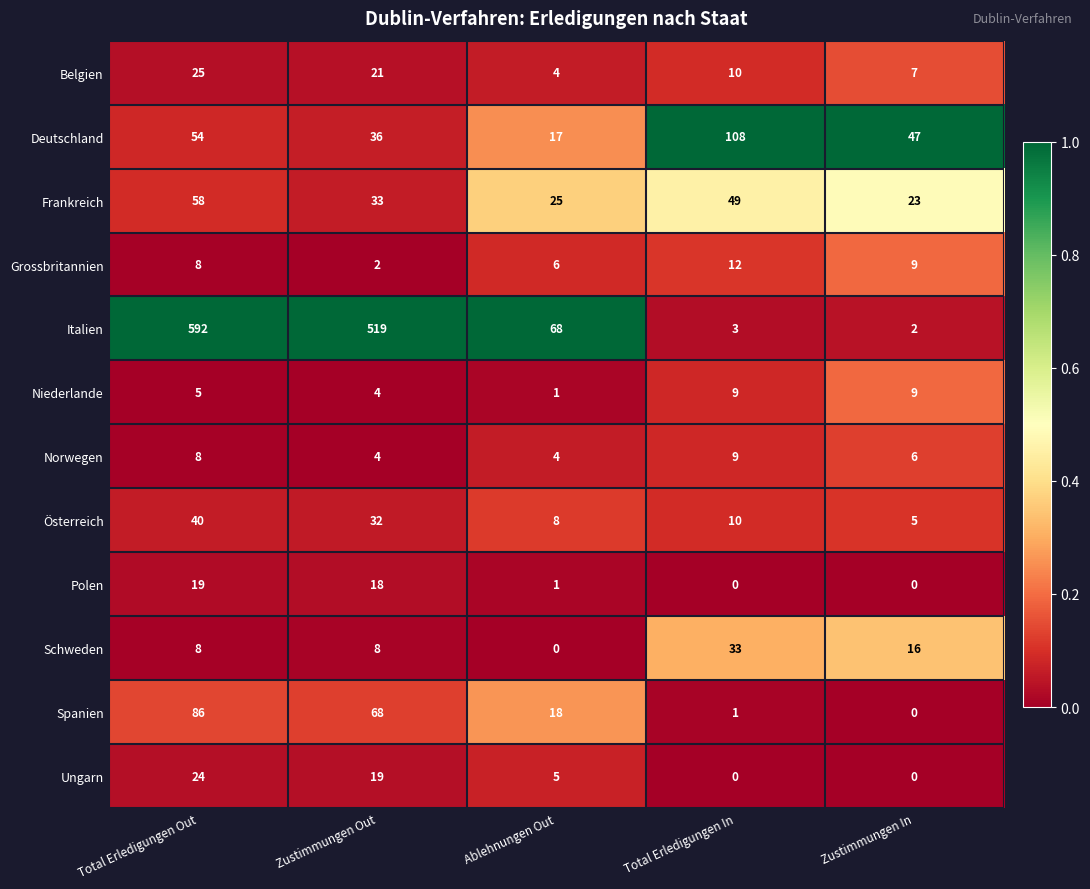

At which label is Italien closest to 297?

Zustimmungen Out